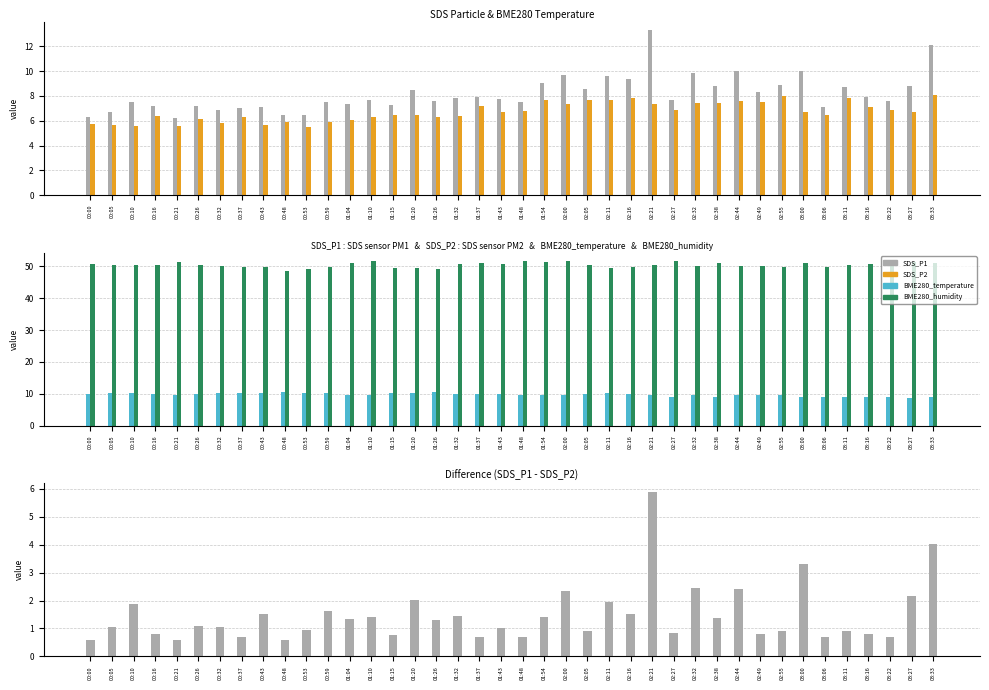

What is the lowest value of the BME280_humidity series?

48.5